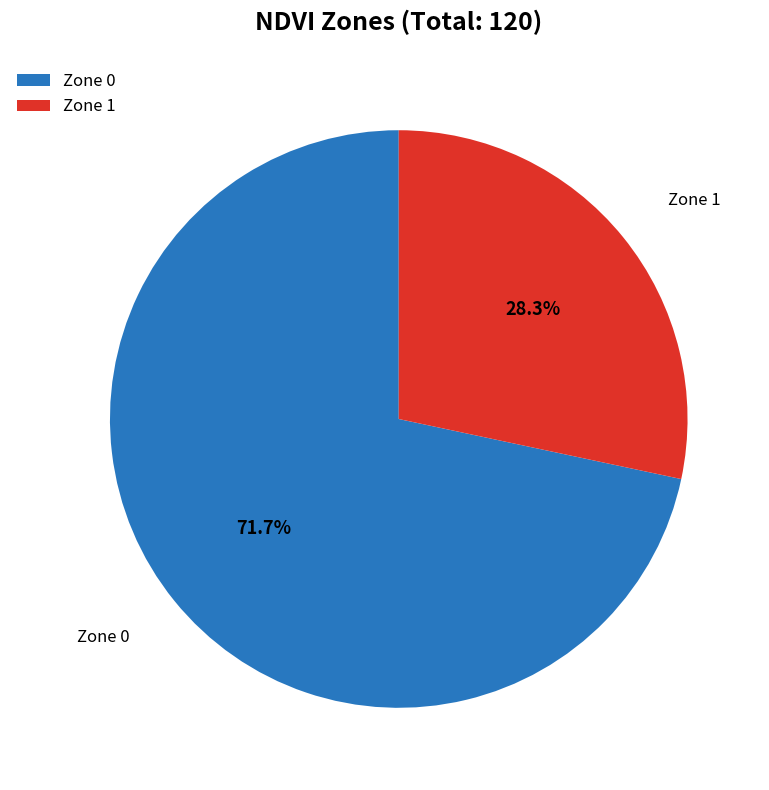

How many slices are in this pie chart?

2